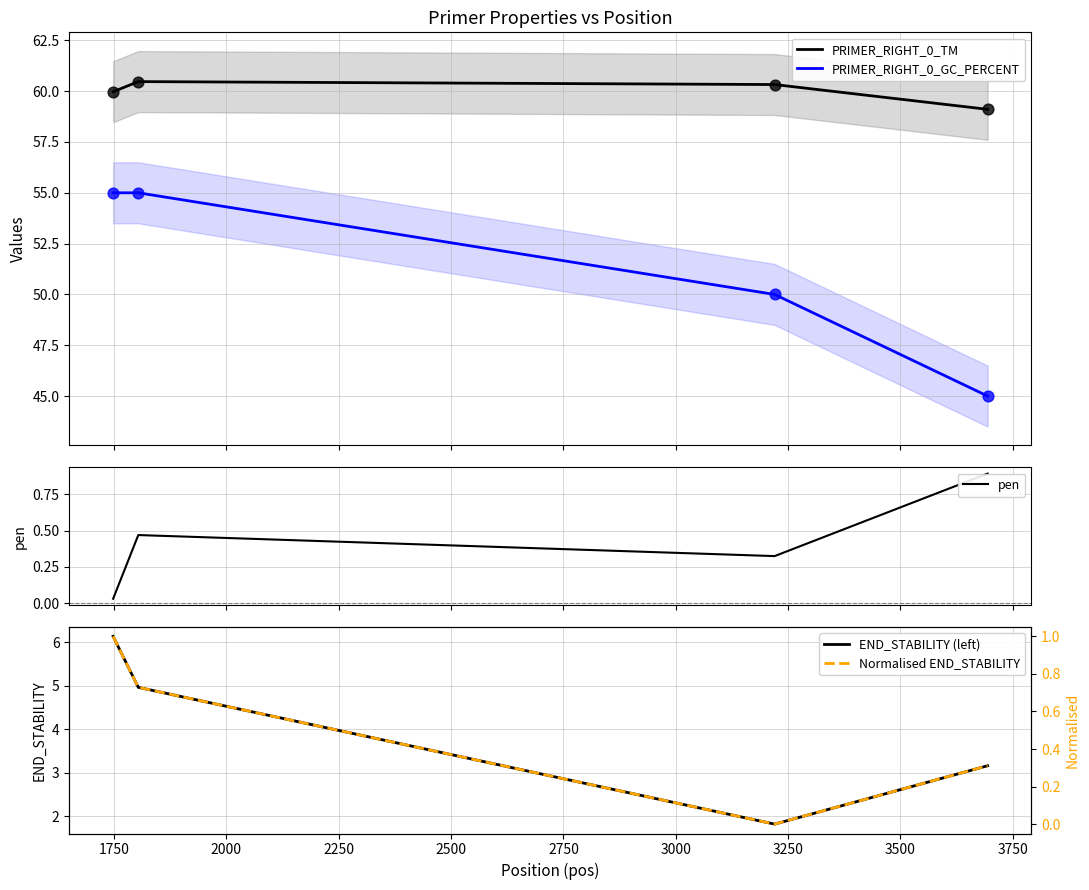

At how many categories does at least one series exceed 44?

4